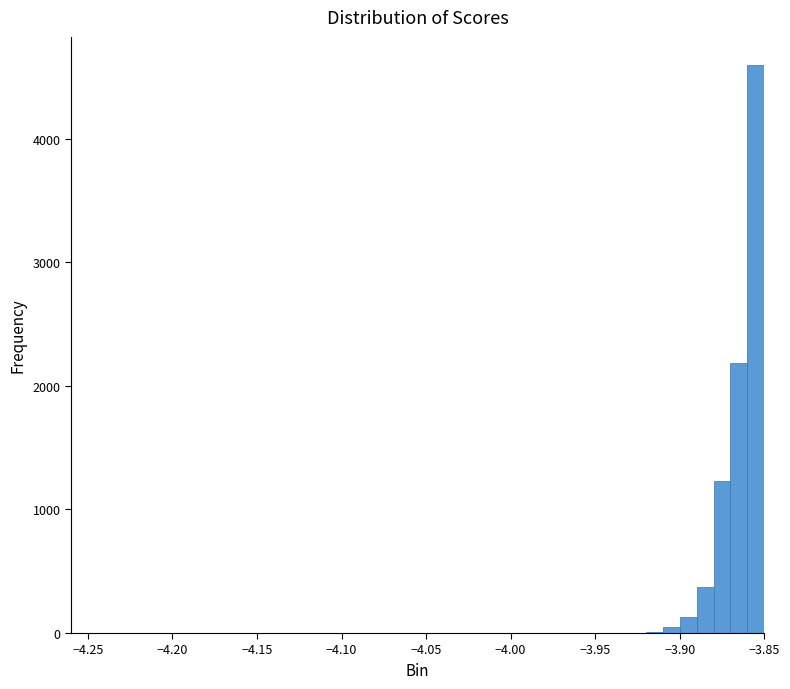

Read against the x-axis, roughly where is the centre of the tallest bar?

-3.855